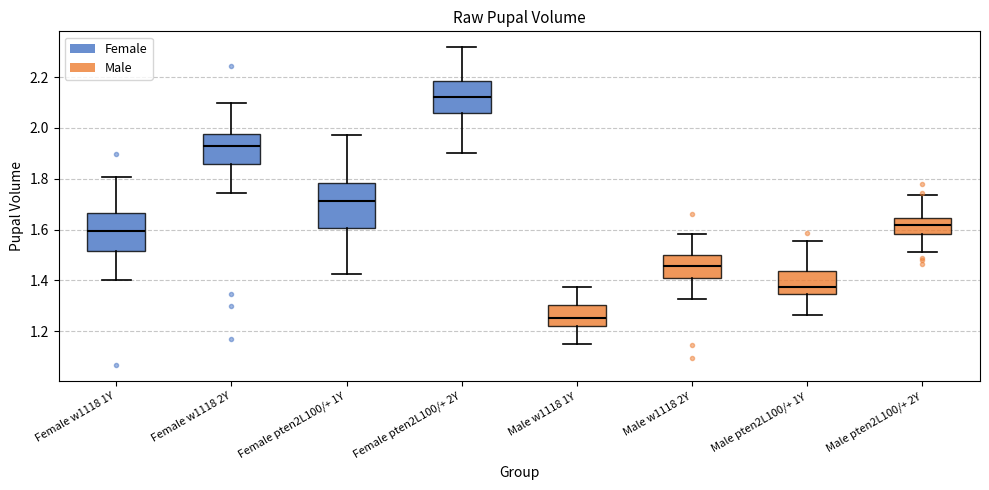

Which box is the tallest, from its lower edge to its upper edge?

Female pten2L100/+ 1Y